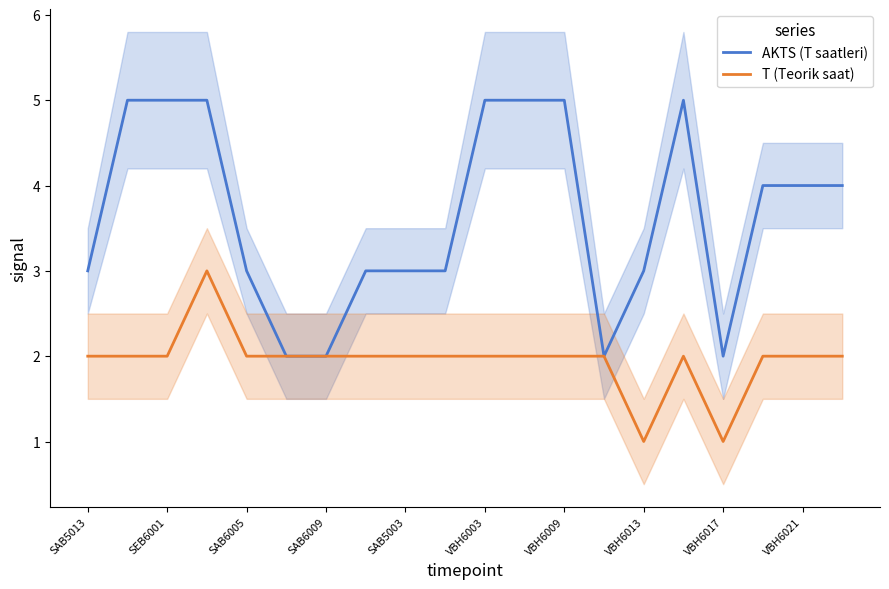

Is it true that AKTS (T saatleri) equals 3 at SAB5003?

True